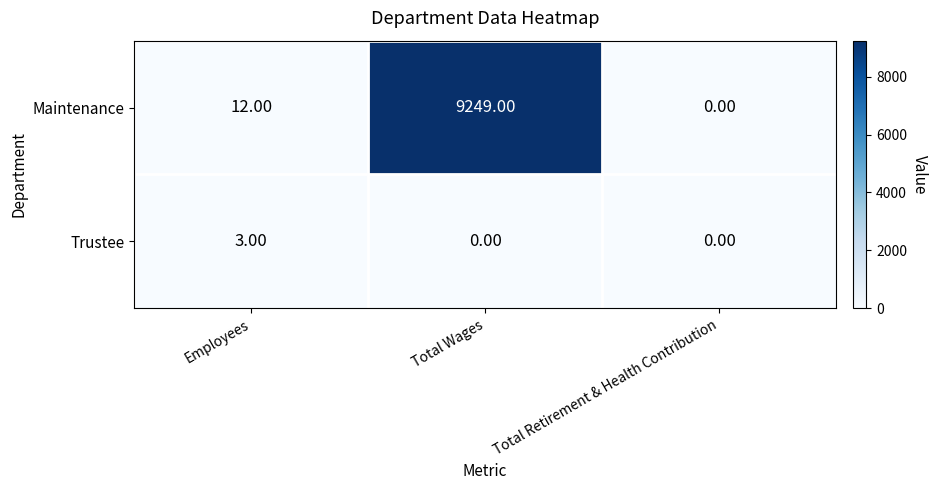

List the series in order of their peak value, lowest first.

Trustee, Maintenance